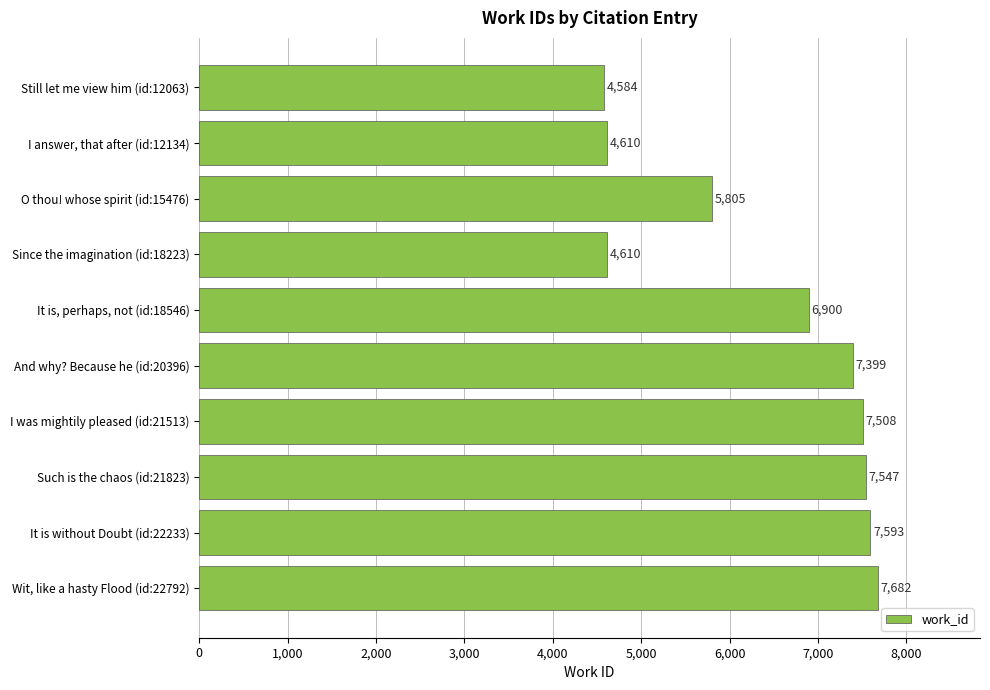

Reading bottom to top, what are all the values shown in this chart?

Wit, like a hasty Flood (id:22792)=7682	It is without Doubt (id:22233)=7593	Such is the chaos (id:21823)=7547	I was mightily pleased (id:21513)=7508	And why? Because he (id:20396)=7399	It is, perhaps, not (id:18546)=6900	Since the imagination (id:18223)=4610	O thou! whose spirit (id:15476)=5805	I answer, that after (id:12134)=4610	Still let me view him (id:12063)=4584